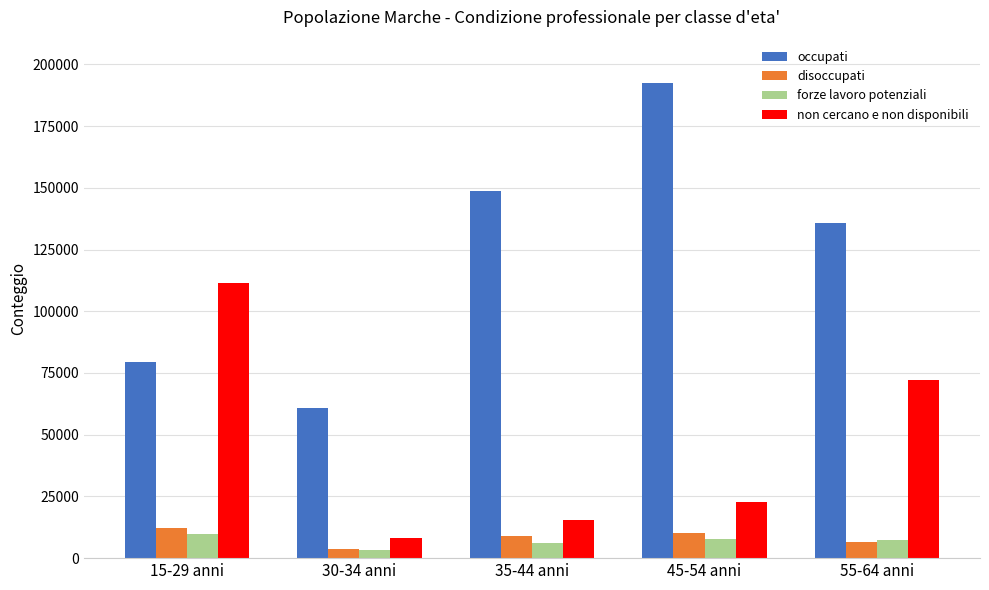

Is it true that occupati equals 192349.7 at 45-54 anni?

True